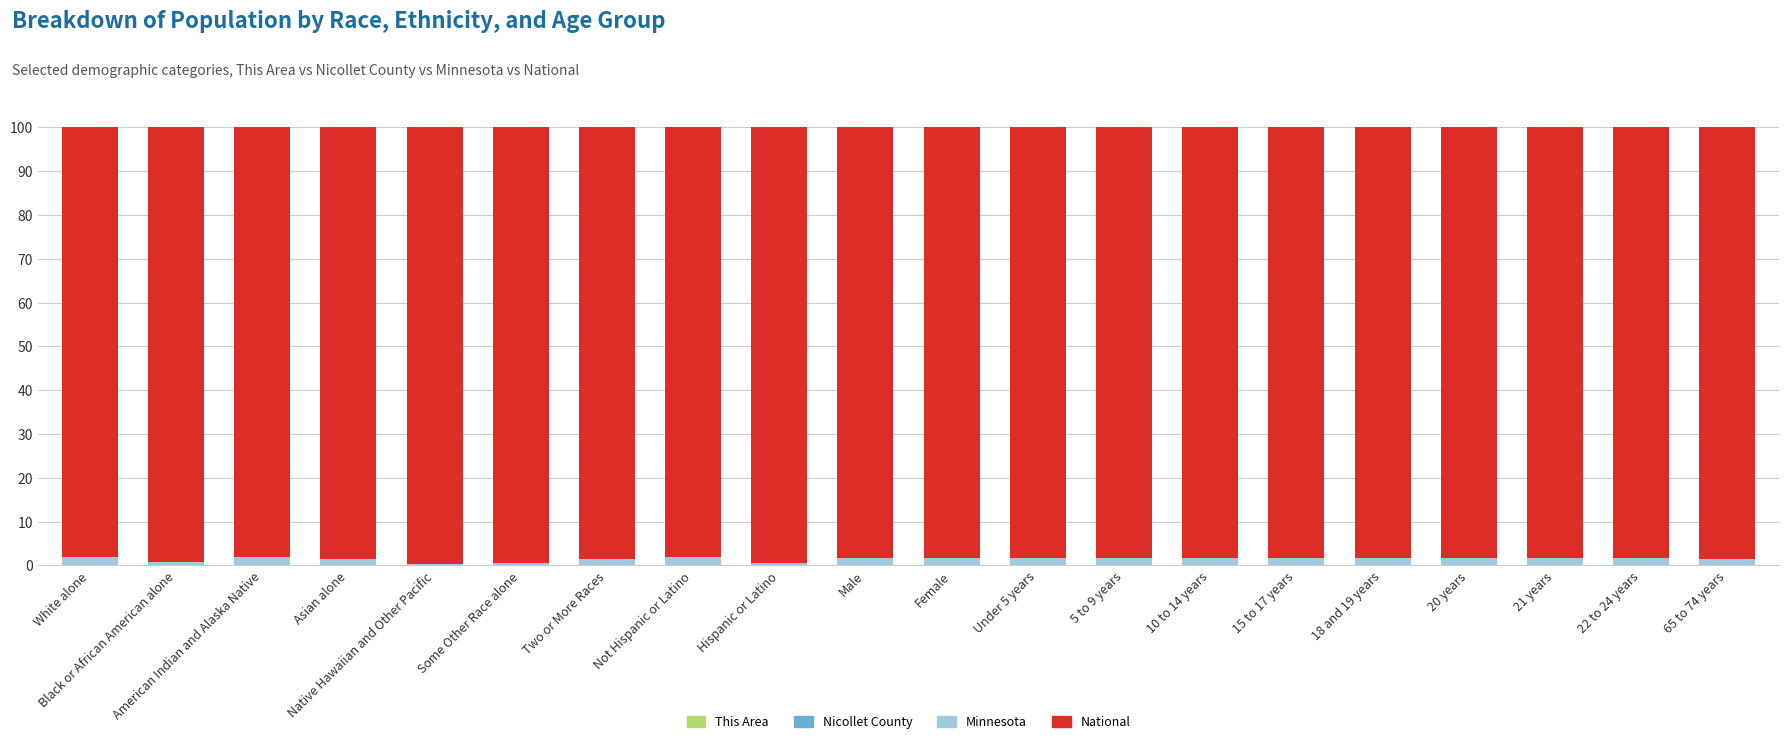

Count the number of categories in the chart.

20